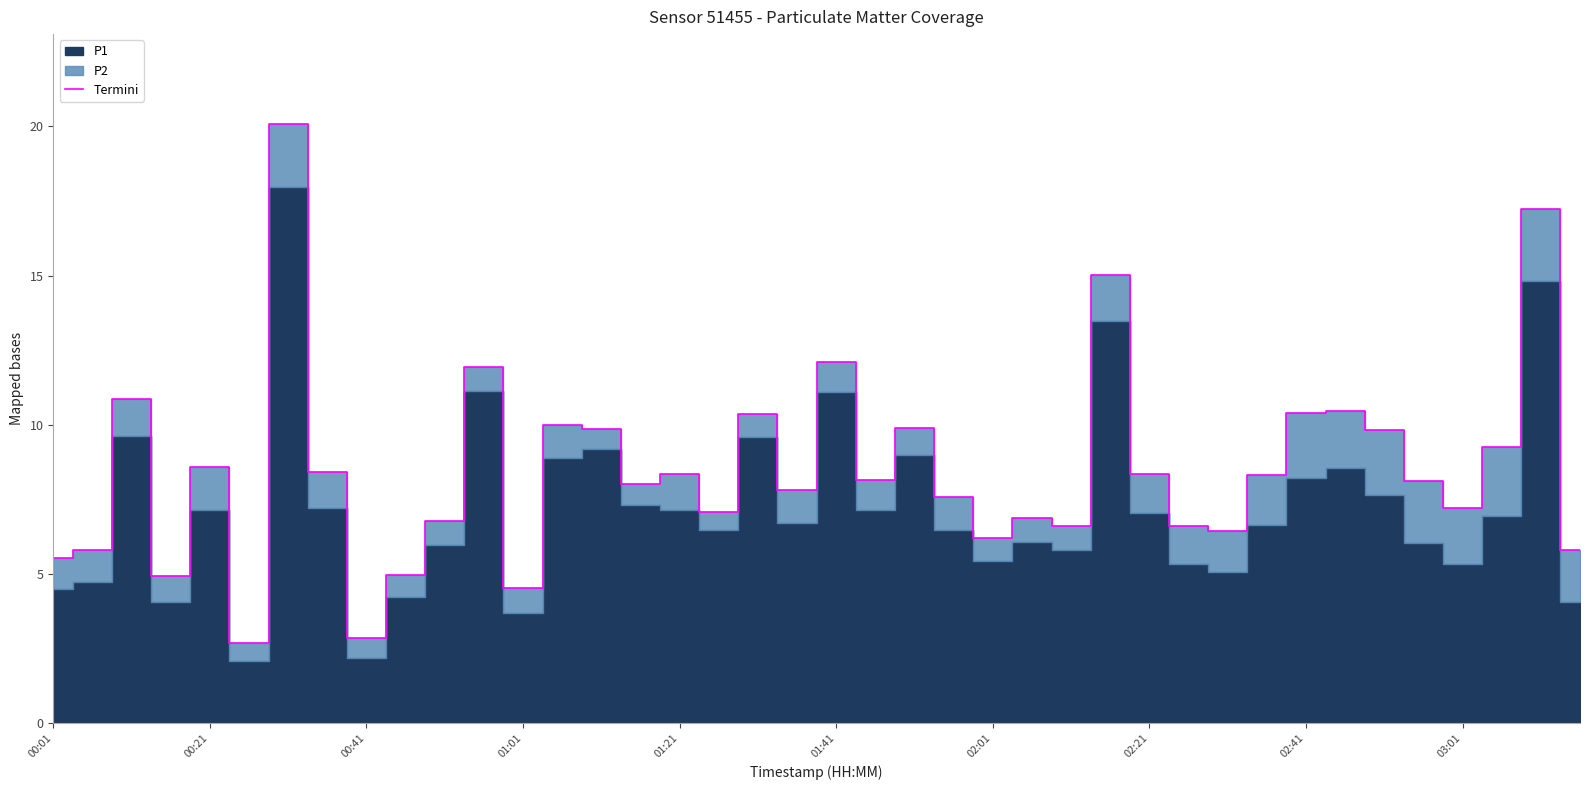

The Termini series shows 2.1 at 01:21. True or false?

False